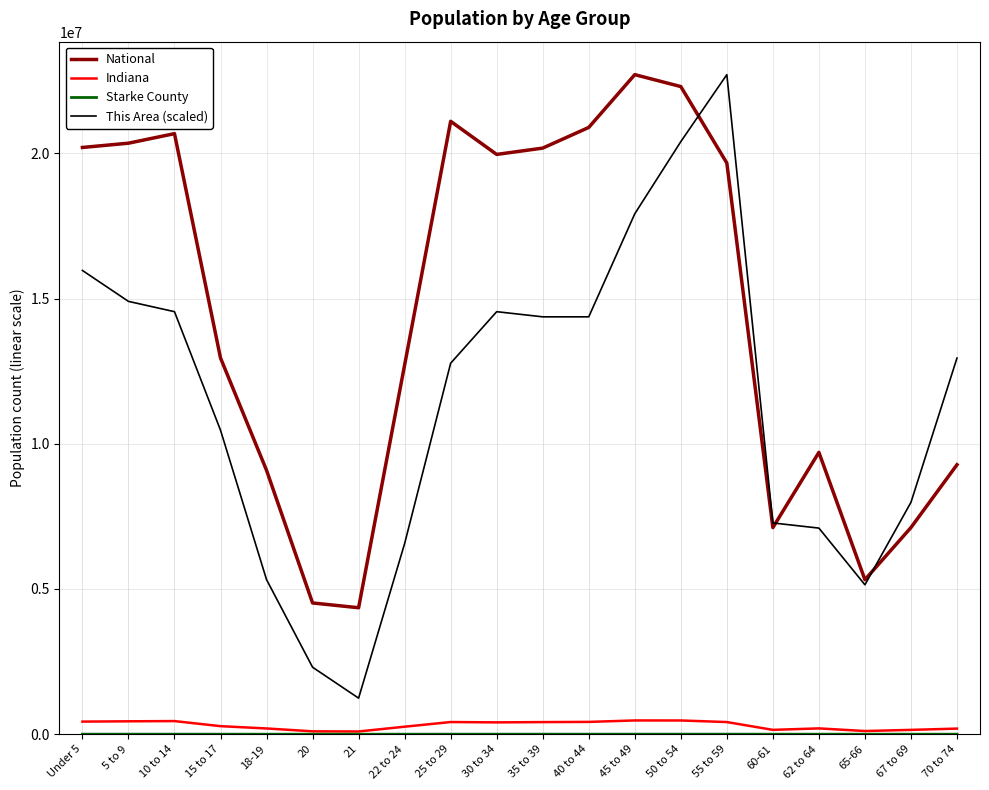

What is the maximum value shown in the chart?

22708591.0